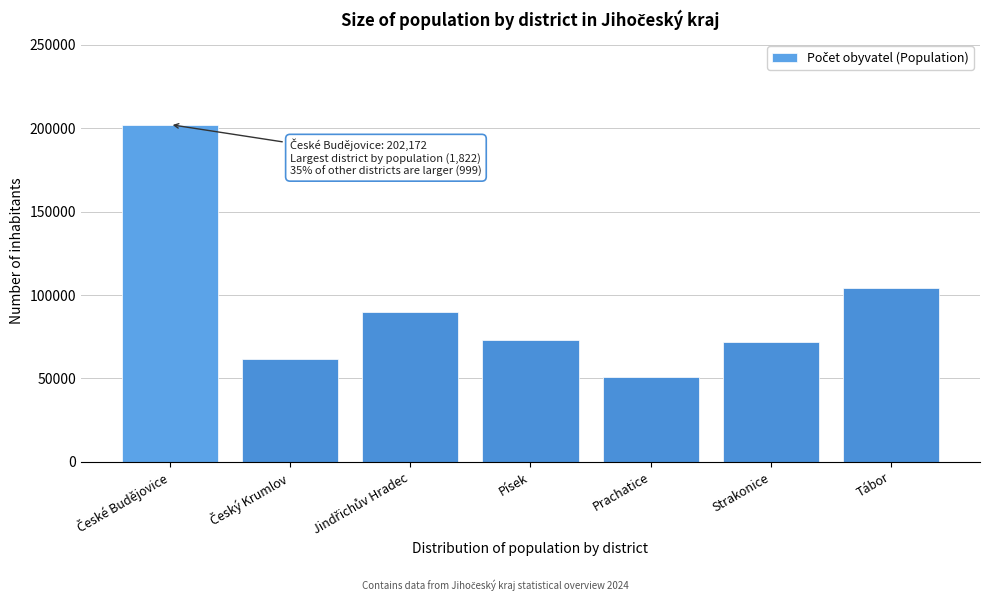

Reading left to right, list all the values displayed in this chart.

202172	61655	89564	72912	51061	71602	104261